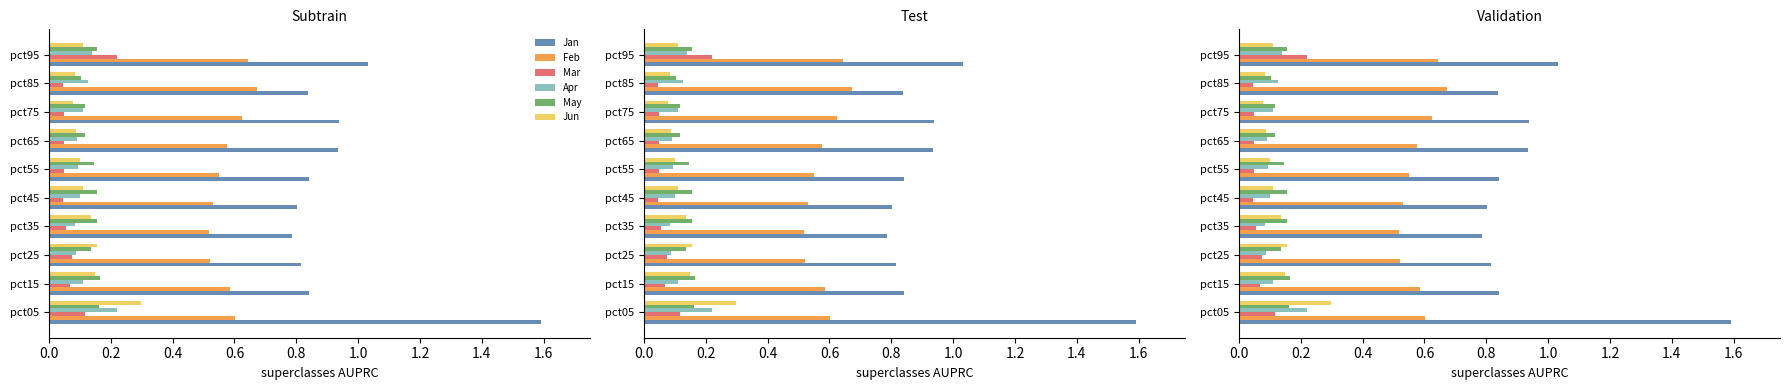

Reading left to right, what are all the values shown in this chart?

Jan: 1.6	0.8	0.8	0.8	0.8	0.8	0.9	0.9	0.8	1.0
Feb: 0.6	0.6	0.5	0.5	0.5	0.6	0.6	0.6	0.7	0.6
Mar: 0.1	0.1	0.1	0.1	0.0	0.0	0.0	0.0	0.0	0.2
Apr: 0.2	0.1	0.1	0.1	0.1	0.1	0.1	0.1	0.1	0.1
May: 0.2	0.2	0.1	0.2	0.2	0.1	0.1	0.1	0.1	0.2
Jun: 0.3	0.1	0.2	0.1	0.1	0.1	0.1	0.1	0.1	0.1